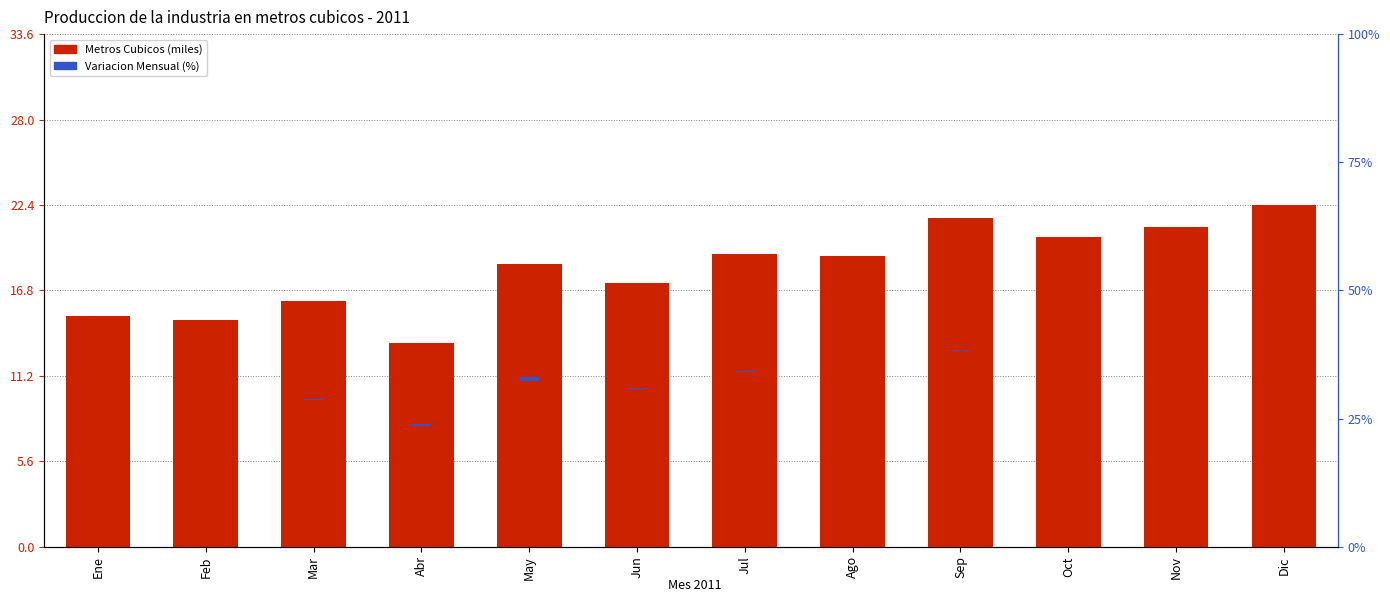

The value of Variacion Mensual (%) at Jun is 0.1. True or false?

True